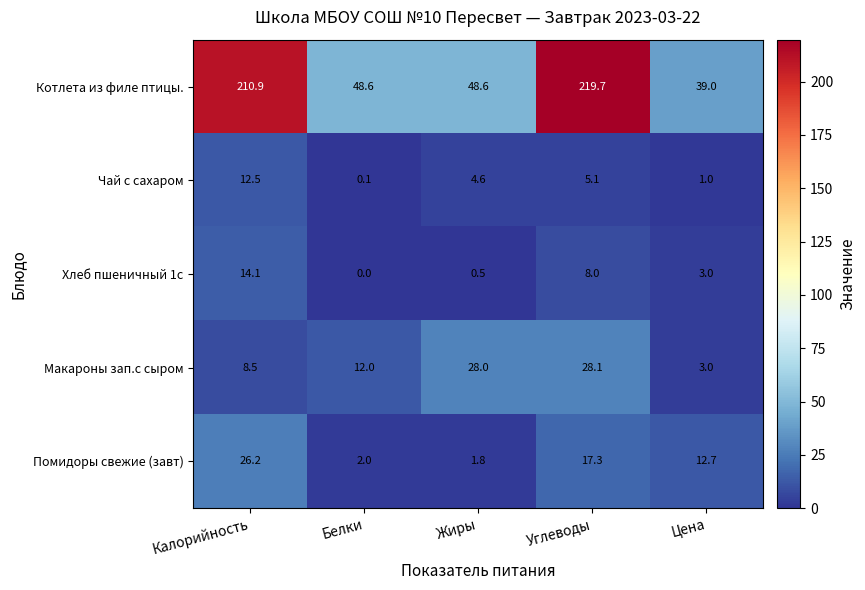

How many categories are shown in the chart?

5